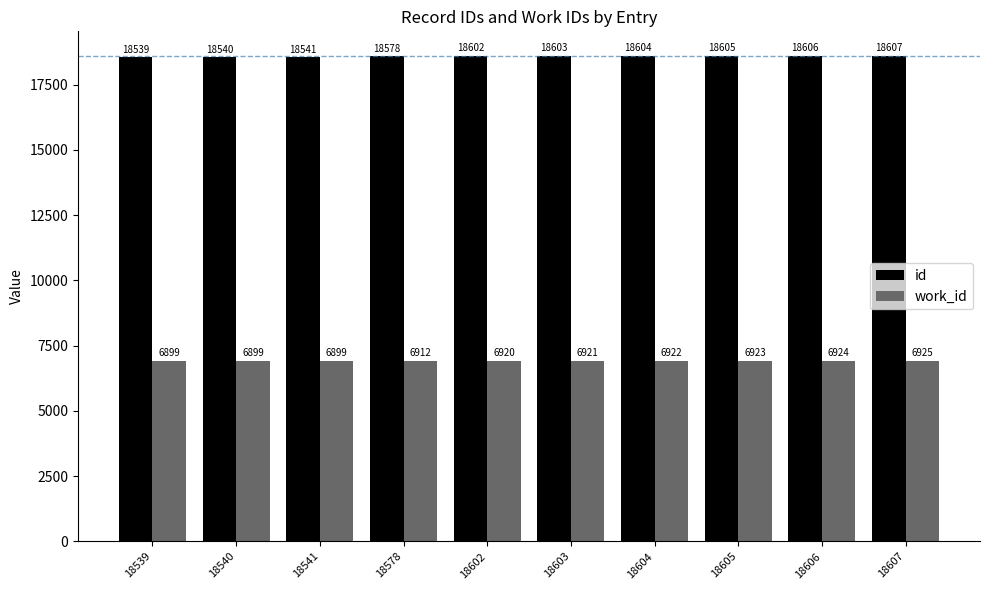

What is the maximum value for work_id?

6925